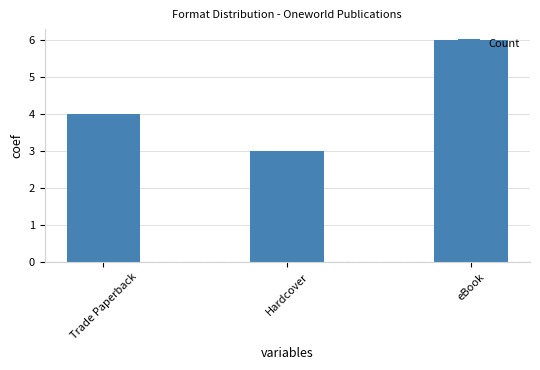

What is the greatest value displayed?

6